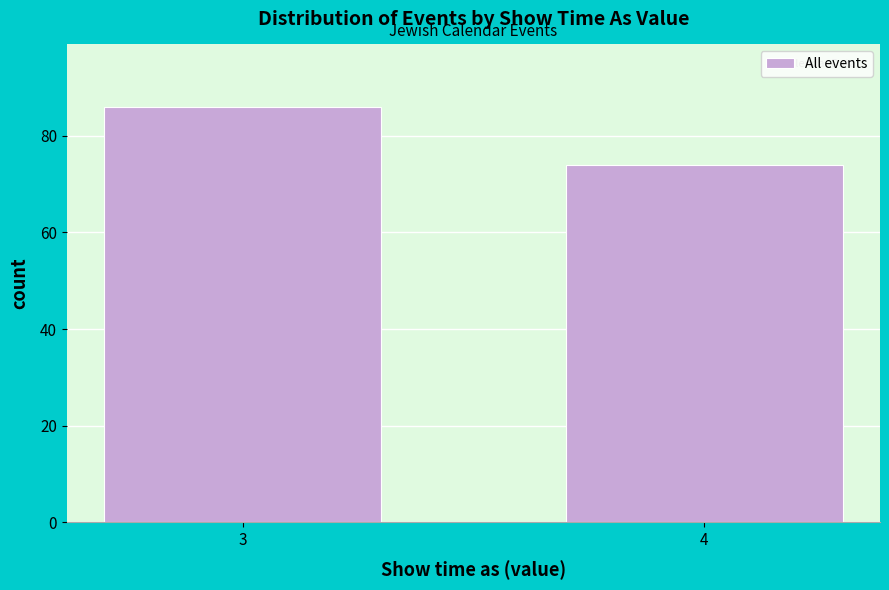

Reading right to left, transcribe all the data shown in this chart.

4=74	3=86